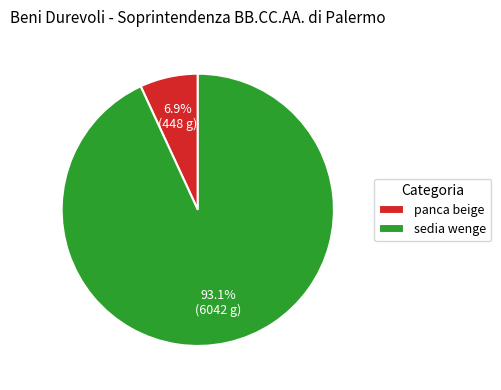

To the nearest percent, what is the average slice percentage?

50%